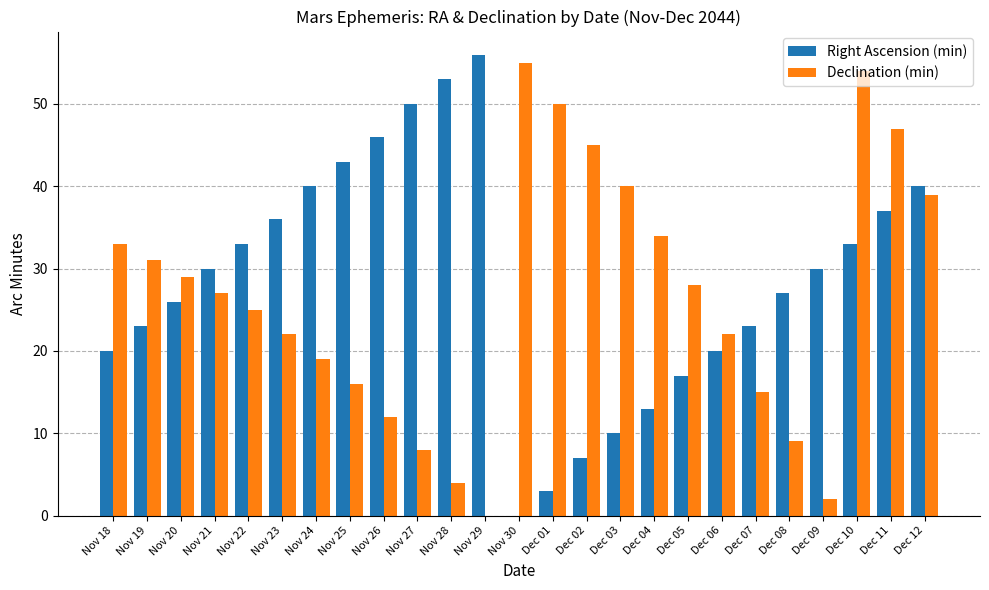

At which category is the sum across all series the highest?

Dec 10